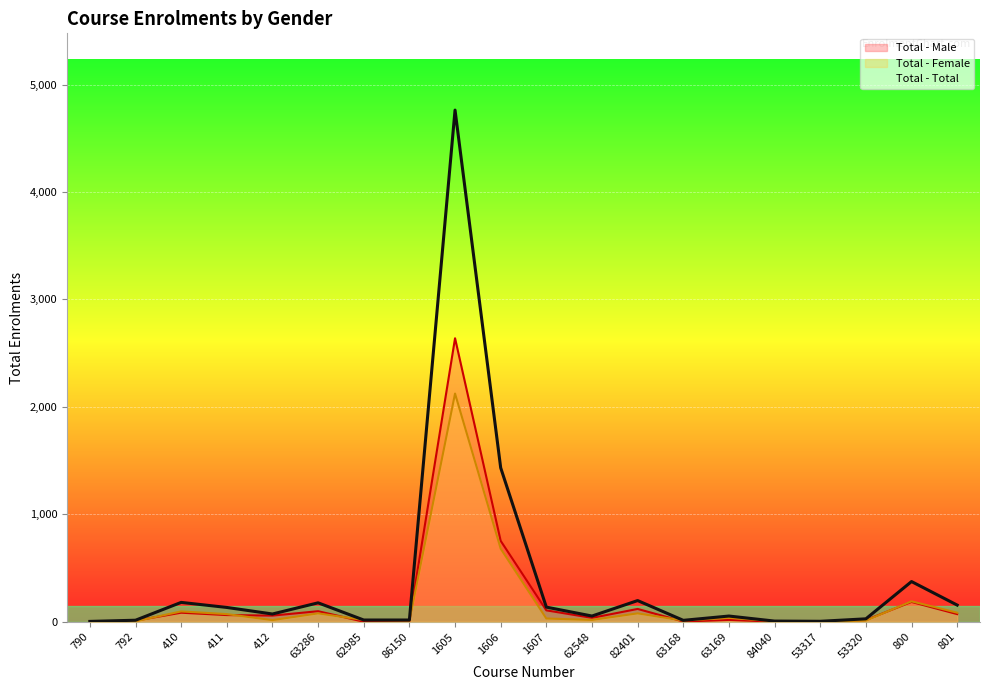

List the series in order of their peak value, highest first.

Total - Total, Total - Male, Total - Female